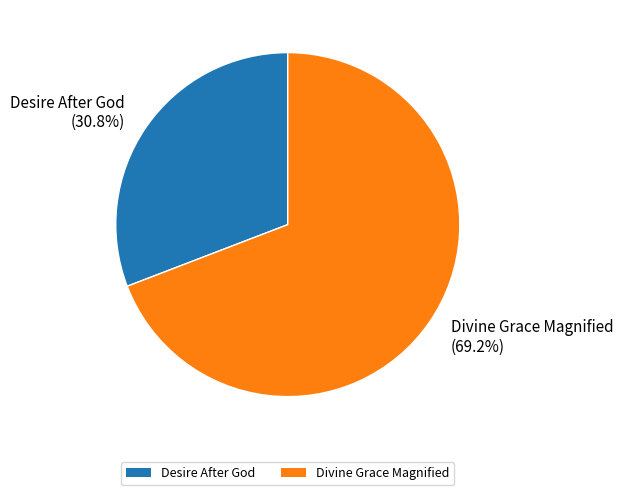

What portion of the pie excludes Desire After God?

69.2%